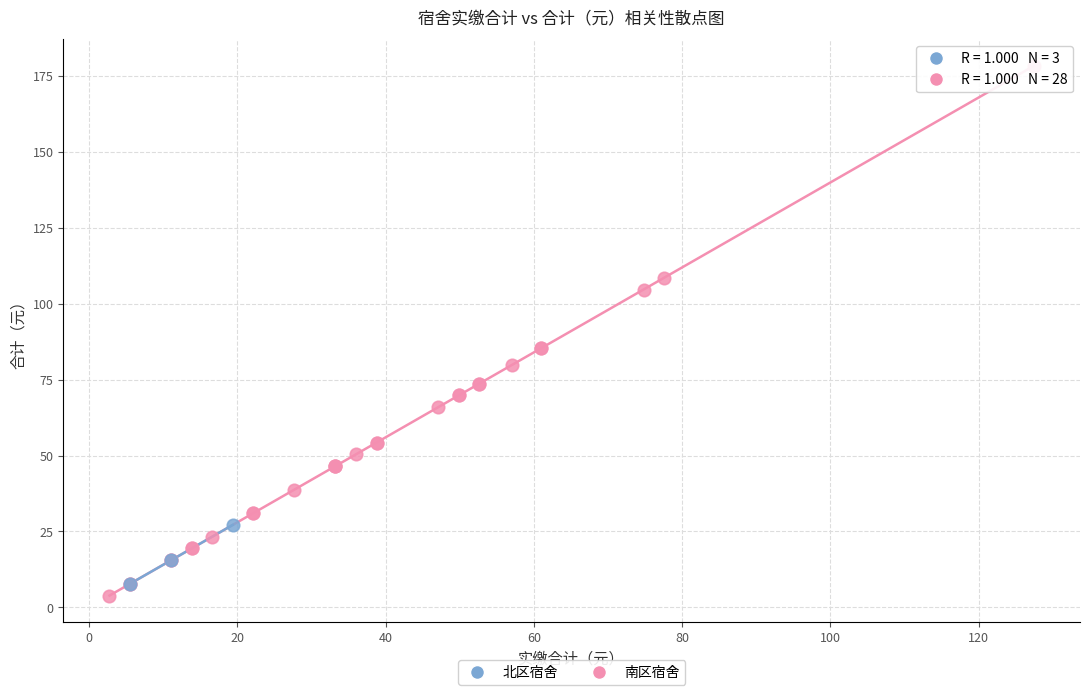

What are all the series names shown in the legend?

北区宿舍, 南区宿舍